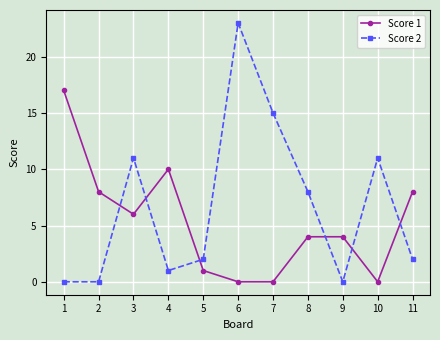

Rank the series at 11 from highest to lowest value.

Score 1, Score 2